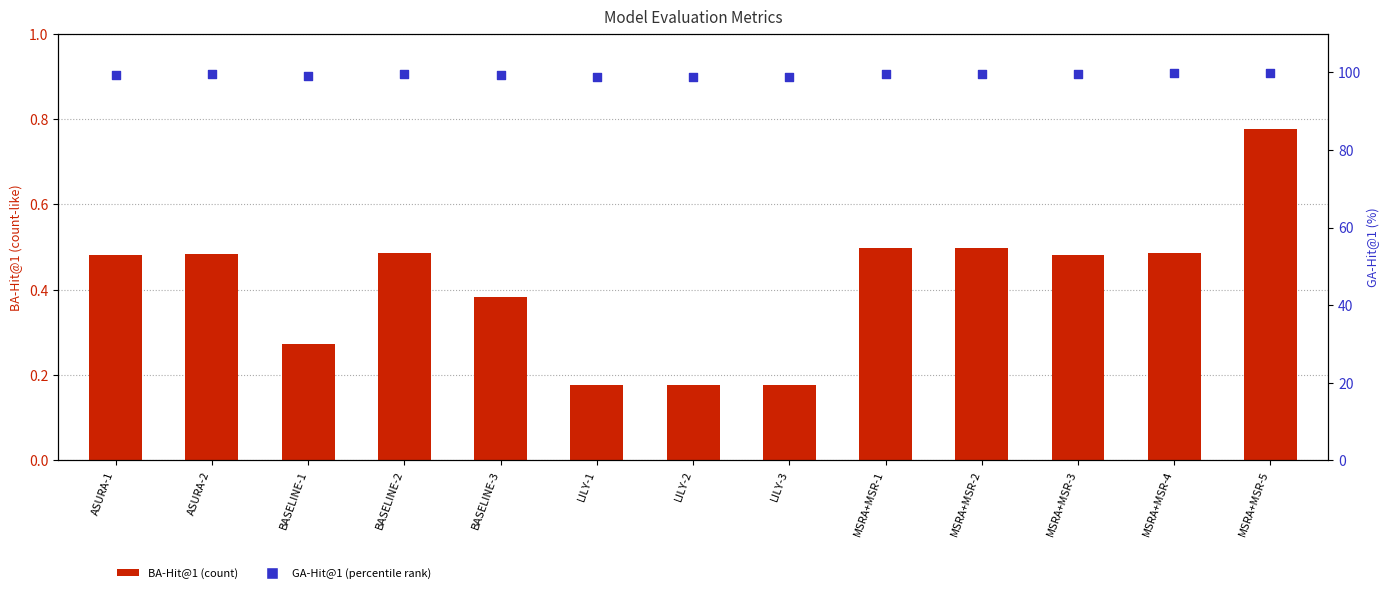

What are all the series names shown in the legend?

BA-Hit@1, GA-Hit@1